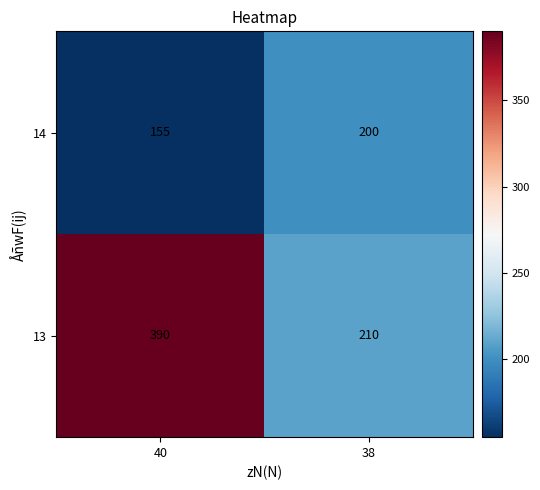

Rank the series by their maximum value, from highest to lowest.

13, 14